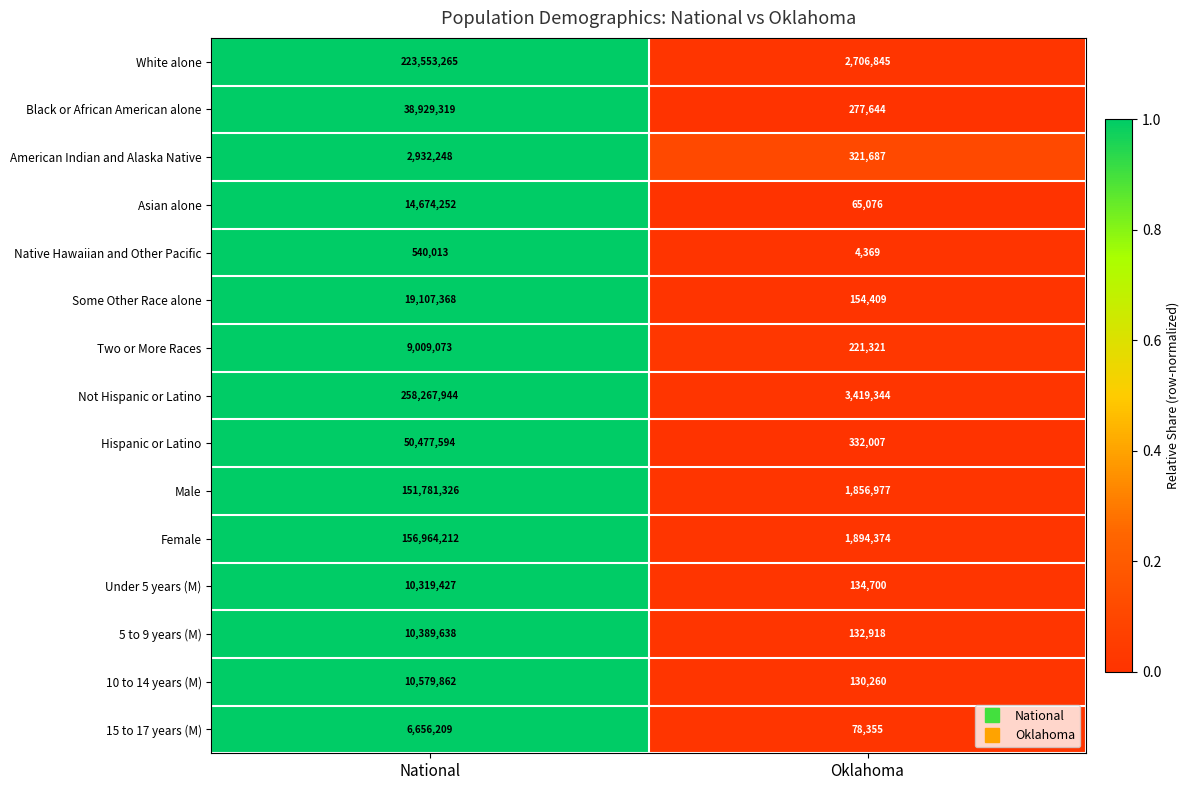

What is the difference between the maximum and minimum values in the American Indian and Alaska Native series?

2610561